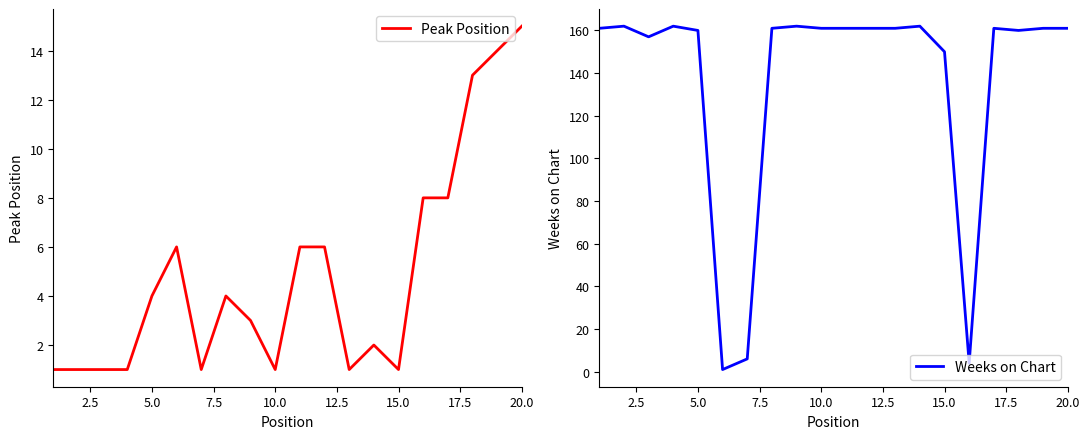

Is this an area chart (filled region under the line)?

No